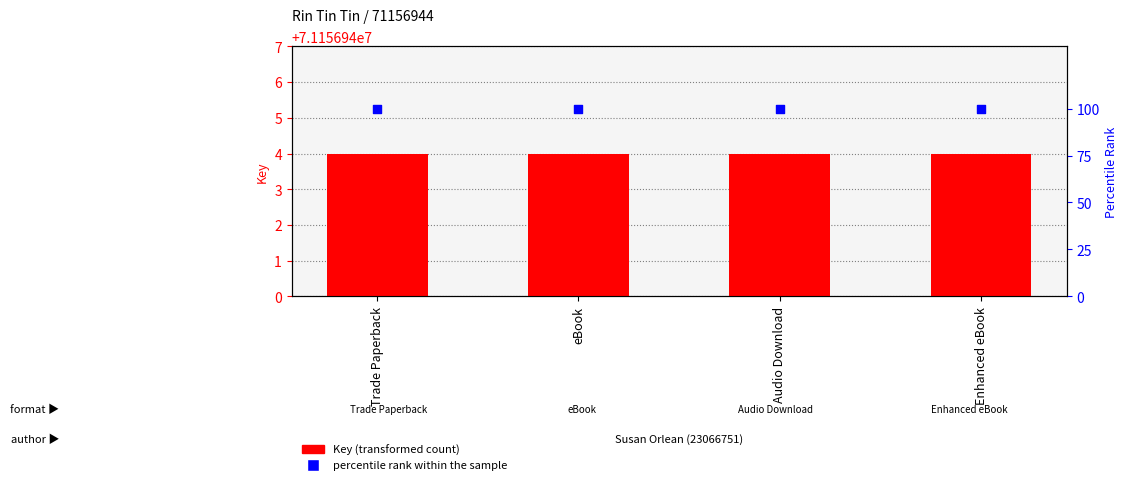

What are all the series names shown in the legend?

Key (transformed count), percentile rank within the sample